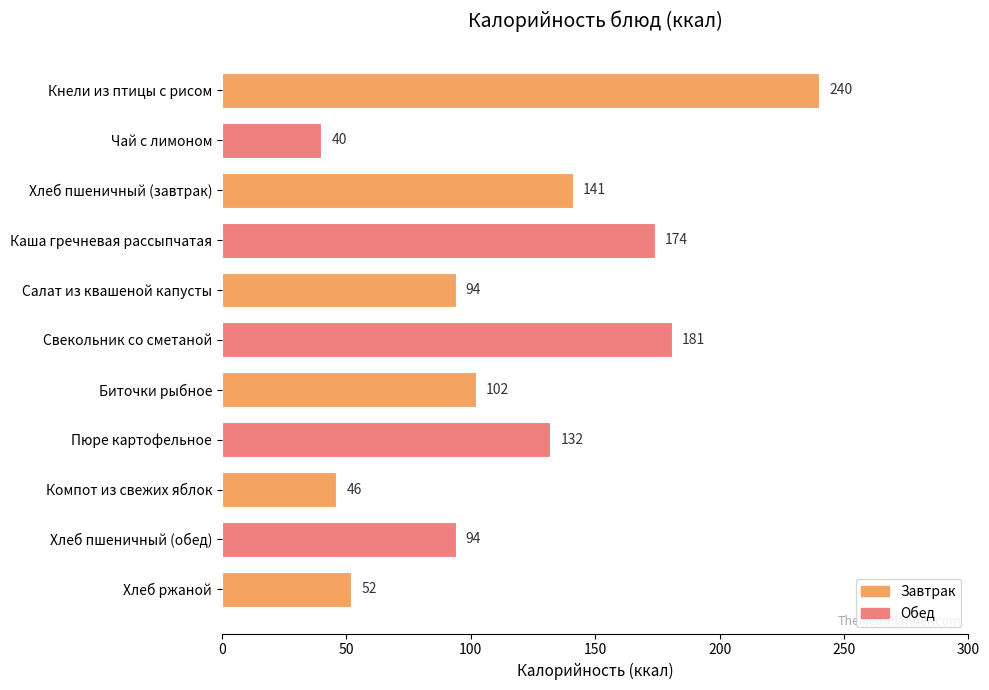

Read the value at Чай с лимоном.

40